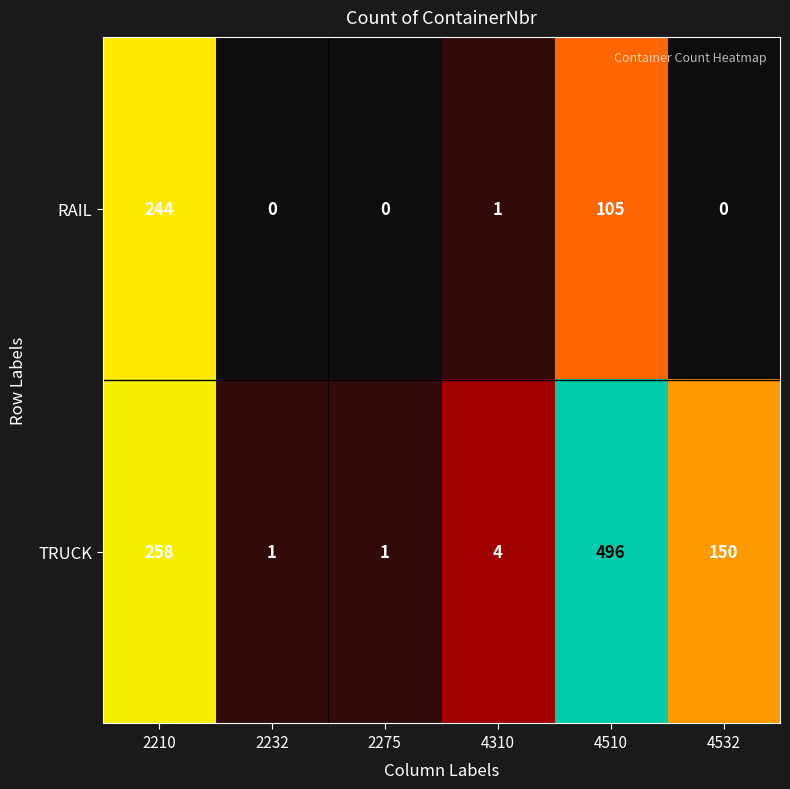

Which series has the largest total across all categories?

TRUCK